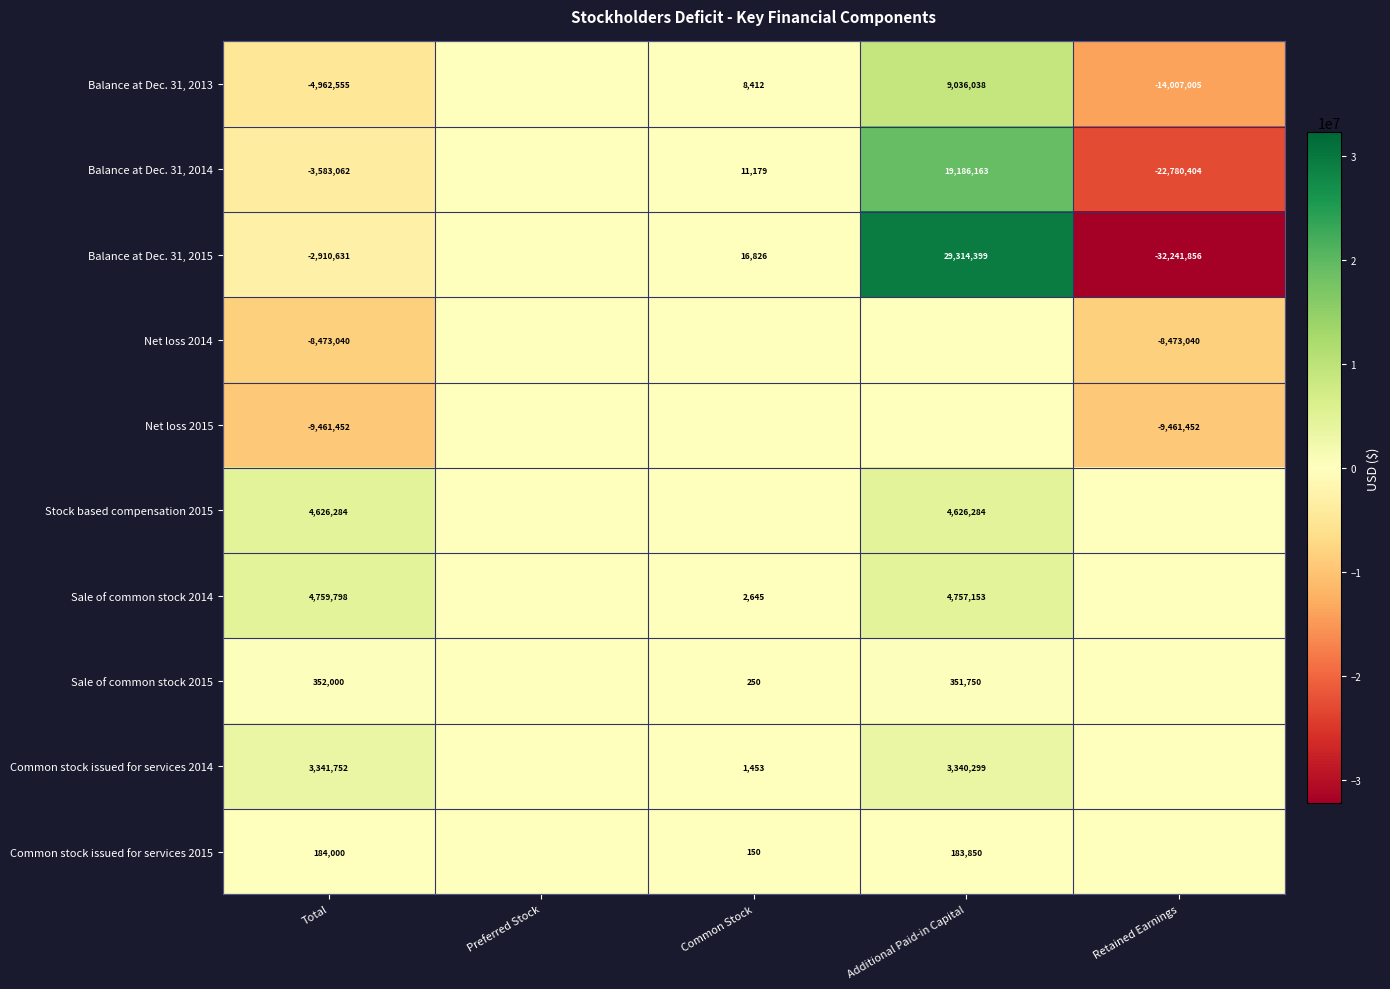

Rank the series at Total from lowest to highest value.

Net loss 2015, Net loss 2014, Balance at Dec. 31, 2013, Balance at Dec. 31, 2014, Balance at Dec. 31, 2015, Common stock issued for services 2015, Sale of common stock 2015, Common stock issued for services 2014, Stock based compensation 2015, Sale of common stock 2014